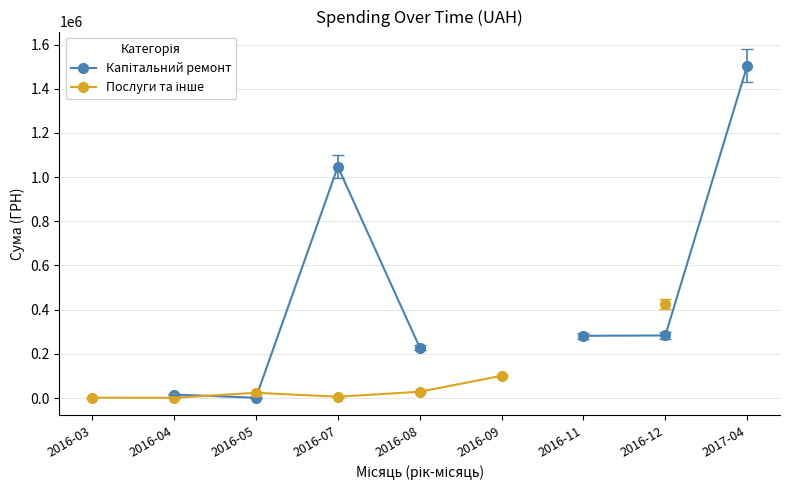

Where do Послуги та інше and Капітальний ремонт first cross each other?

2016-04 and 2016-05